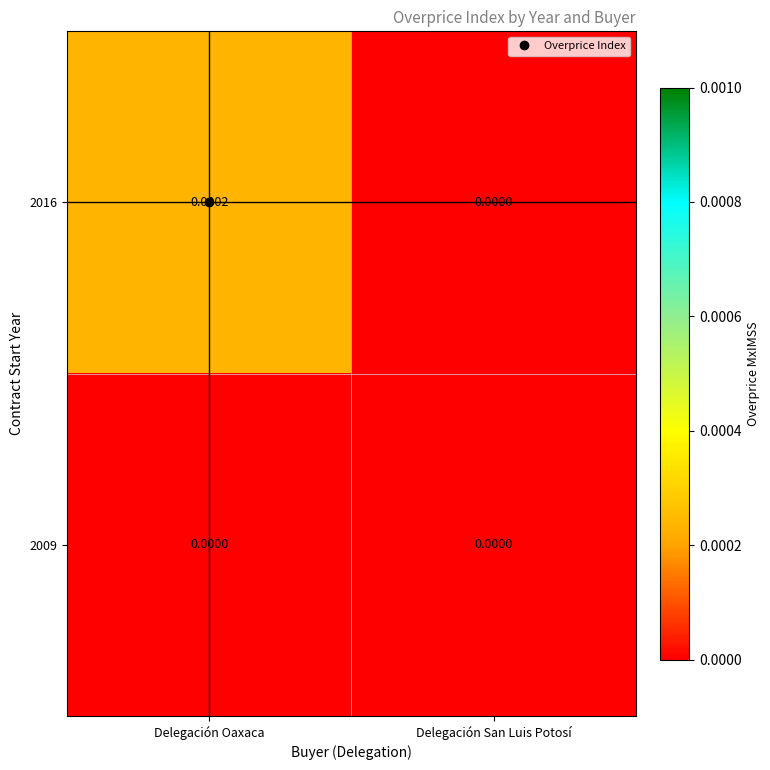

At which category is the sum across all series the highest?

Delegación Oaxaca